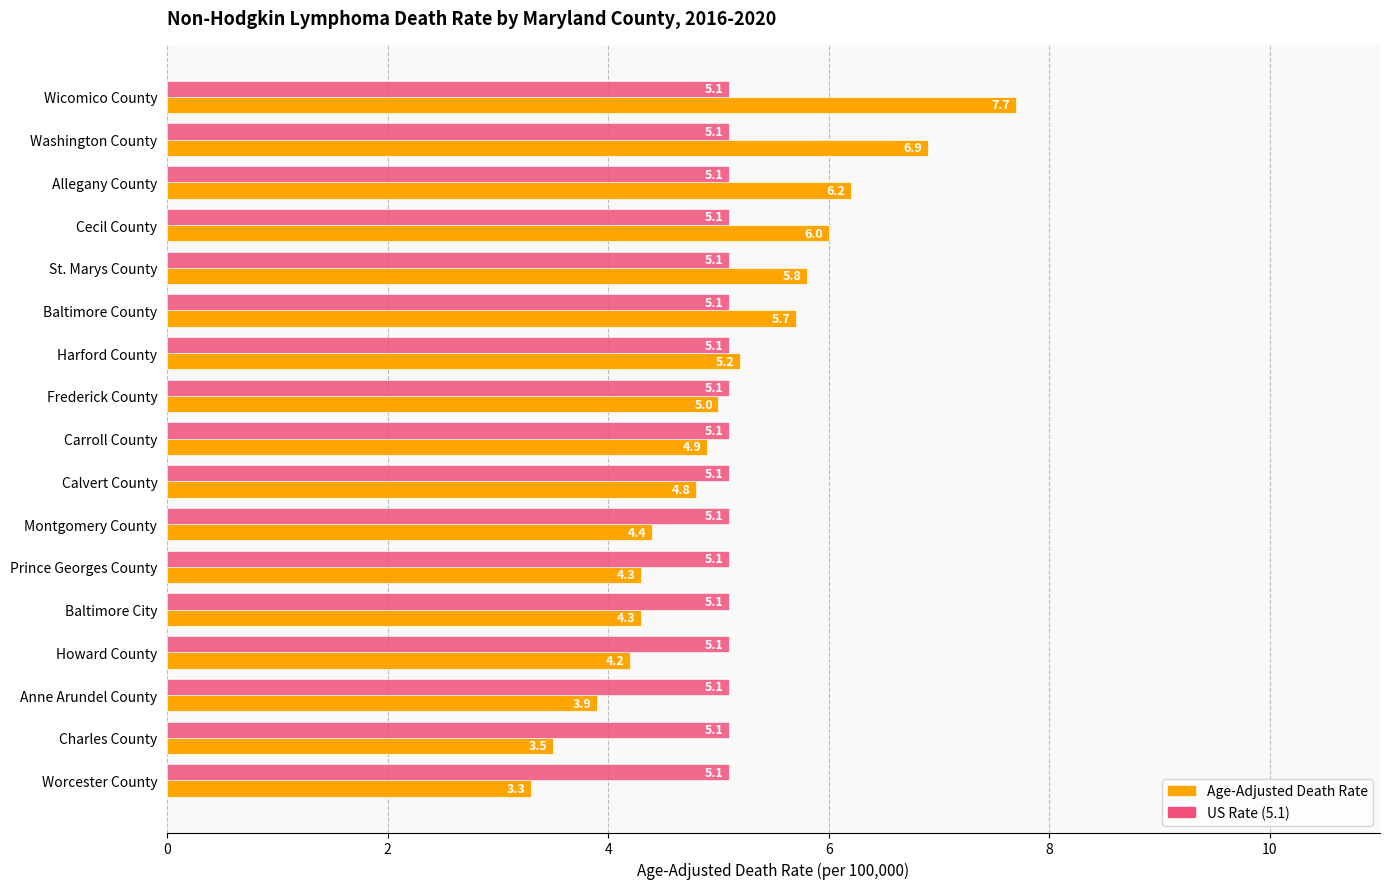

Which series has the largest range (max minus min)?

Age-Adjusted Death Rate